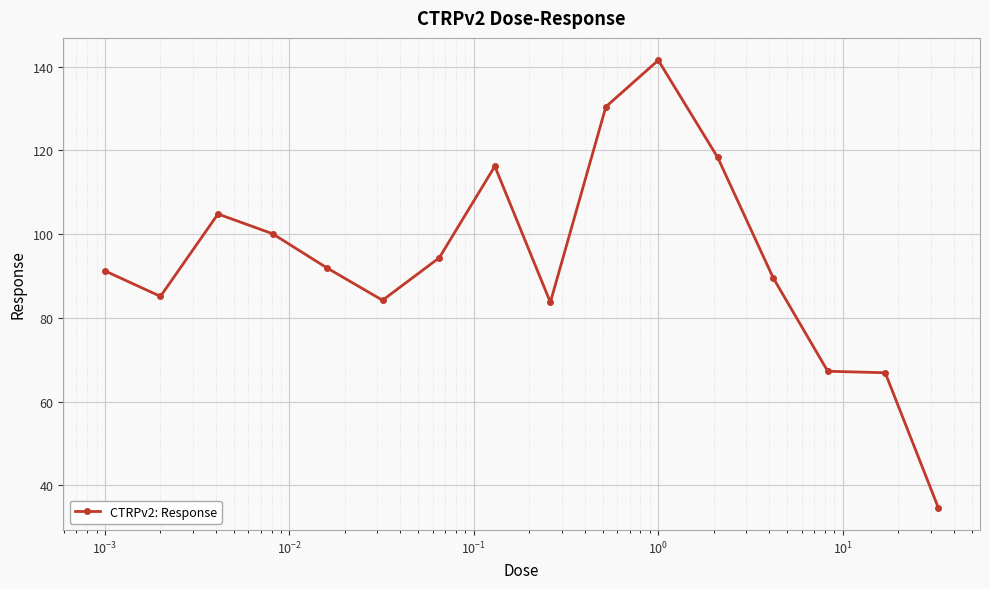

What is the sum of all values?

1500.3